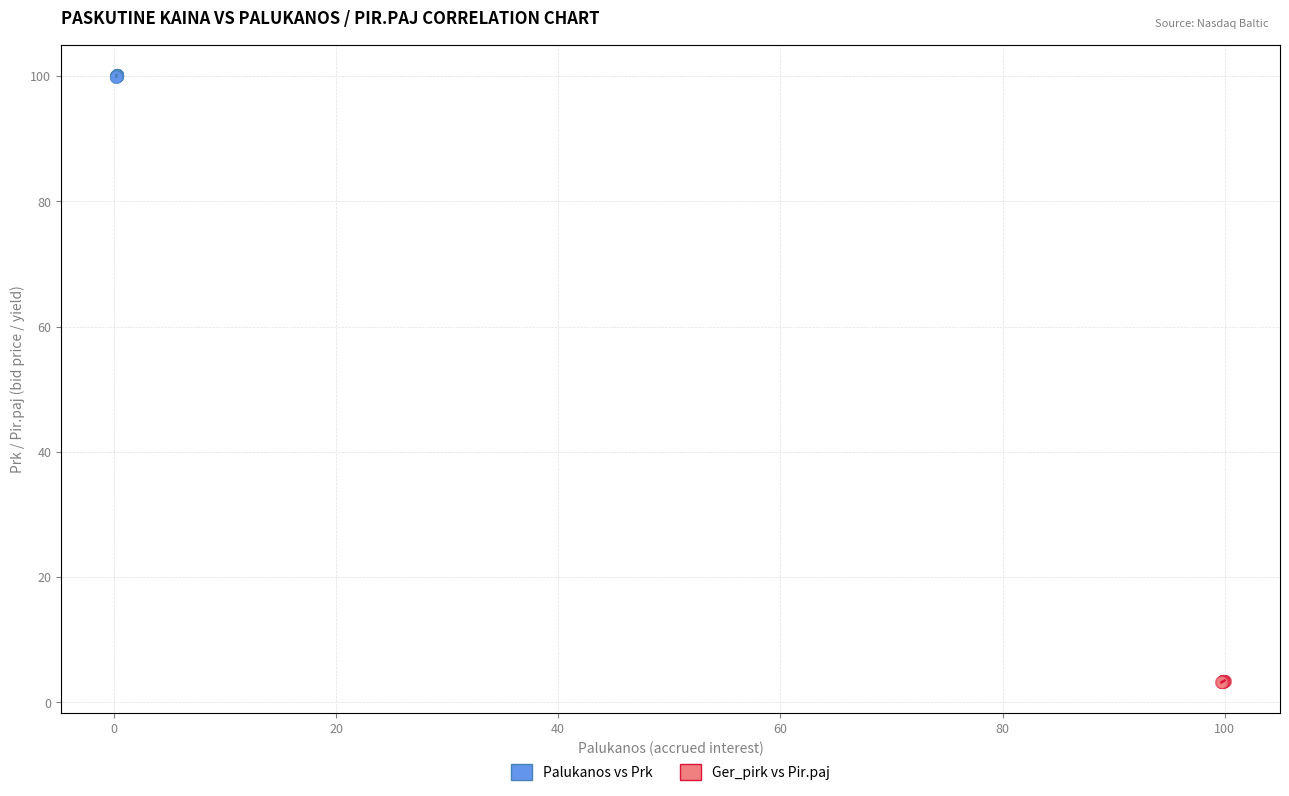

Which series contains the highest Y value?

Palukanos vs Prk